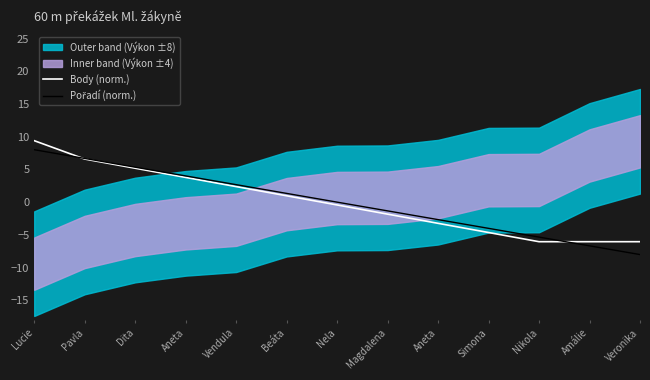

At how many categories does at least one series exceed -7?

13